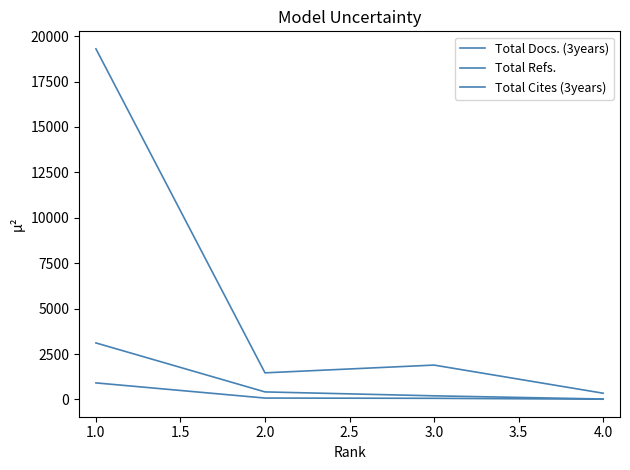

The value of Total Docs. (3years) at 1.0 is 50. True or false?

False